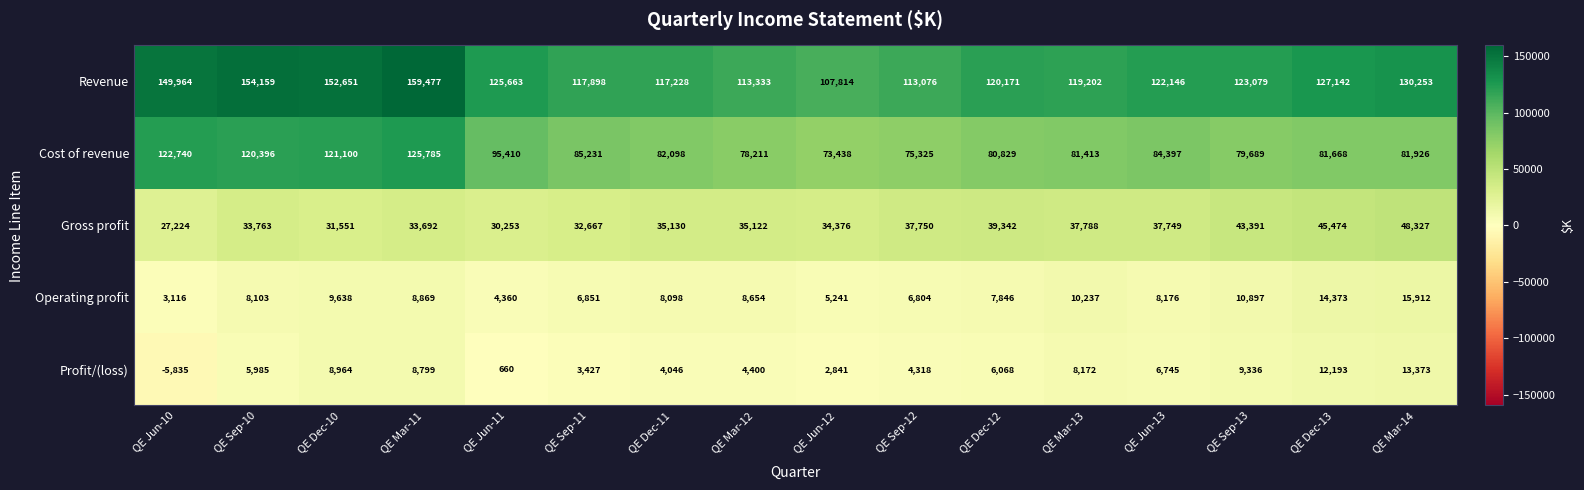

What is the difference between the Operating profit values at QE Jun-13 and QE Dec-10?

1462